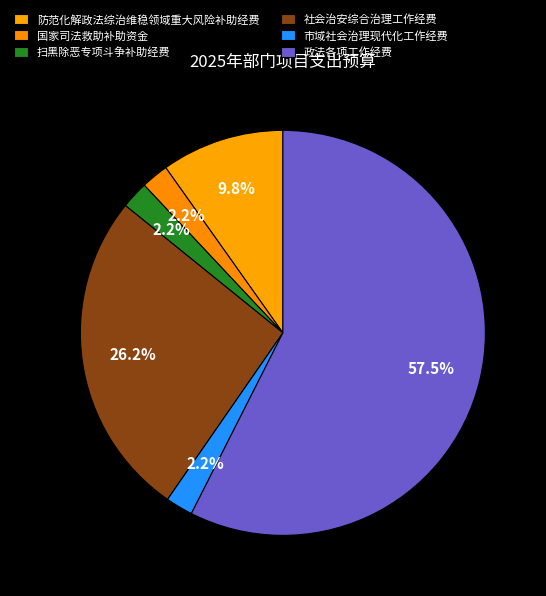

Is it true that 政法各项工作经费 is 57% of the pie?

True